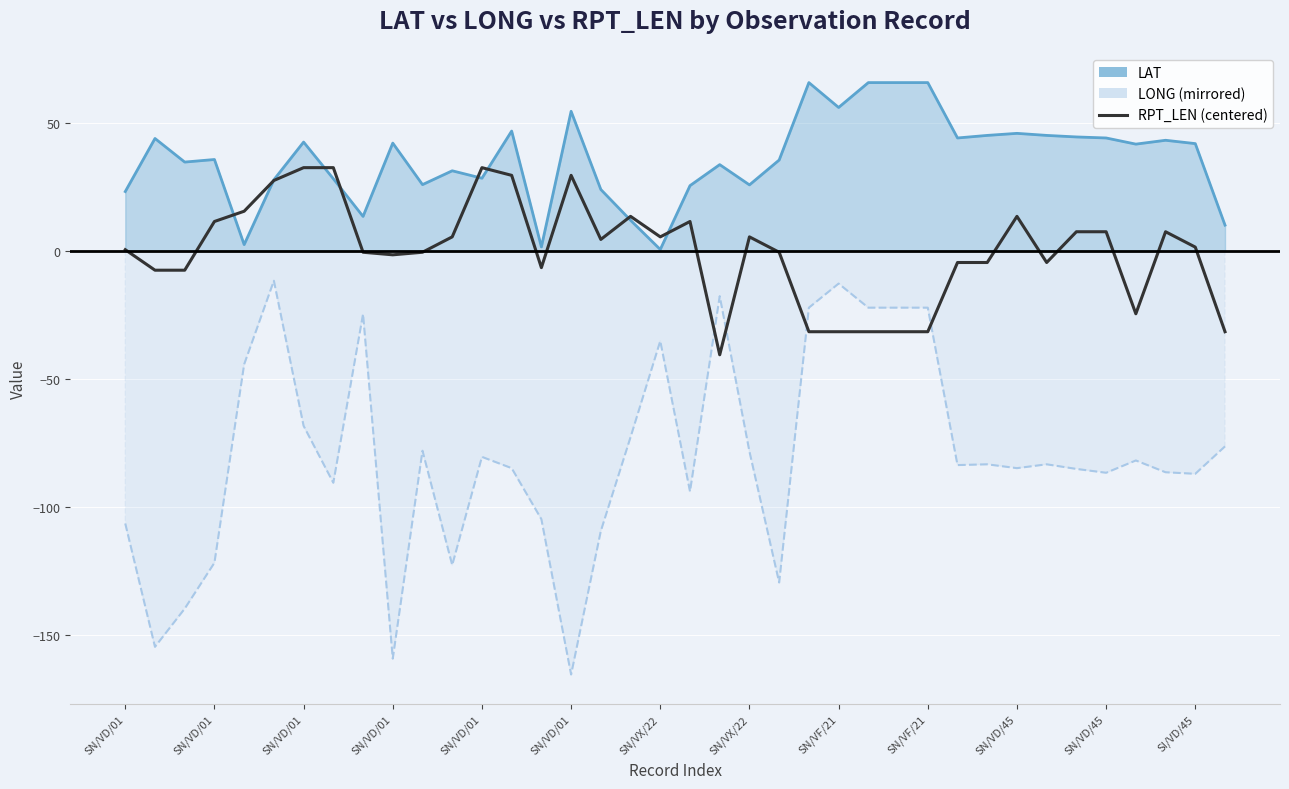

How many interior local valleys (lower than both neighbors) does the data have?

7